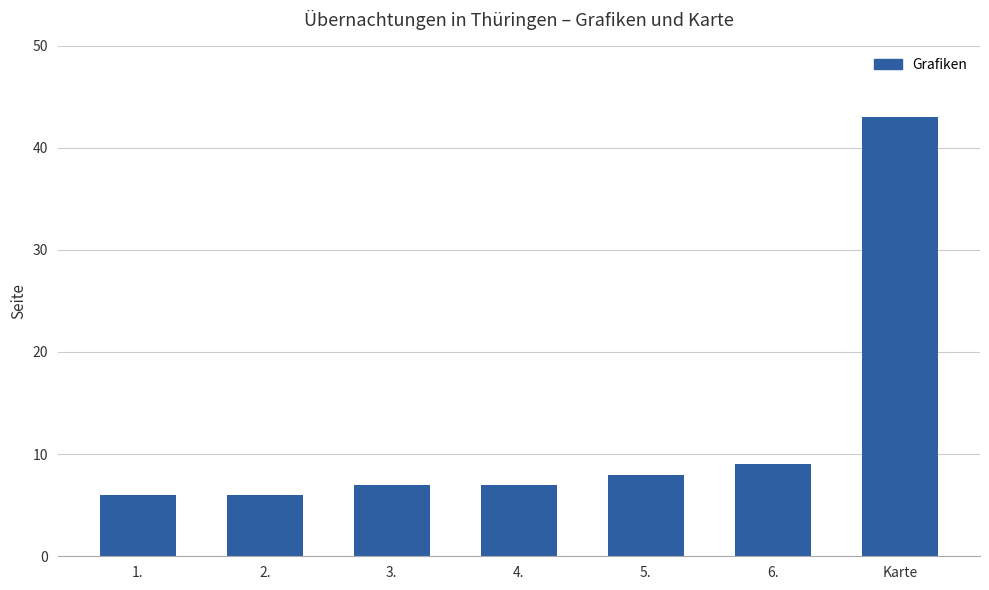

What position from the right is 2.?

6